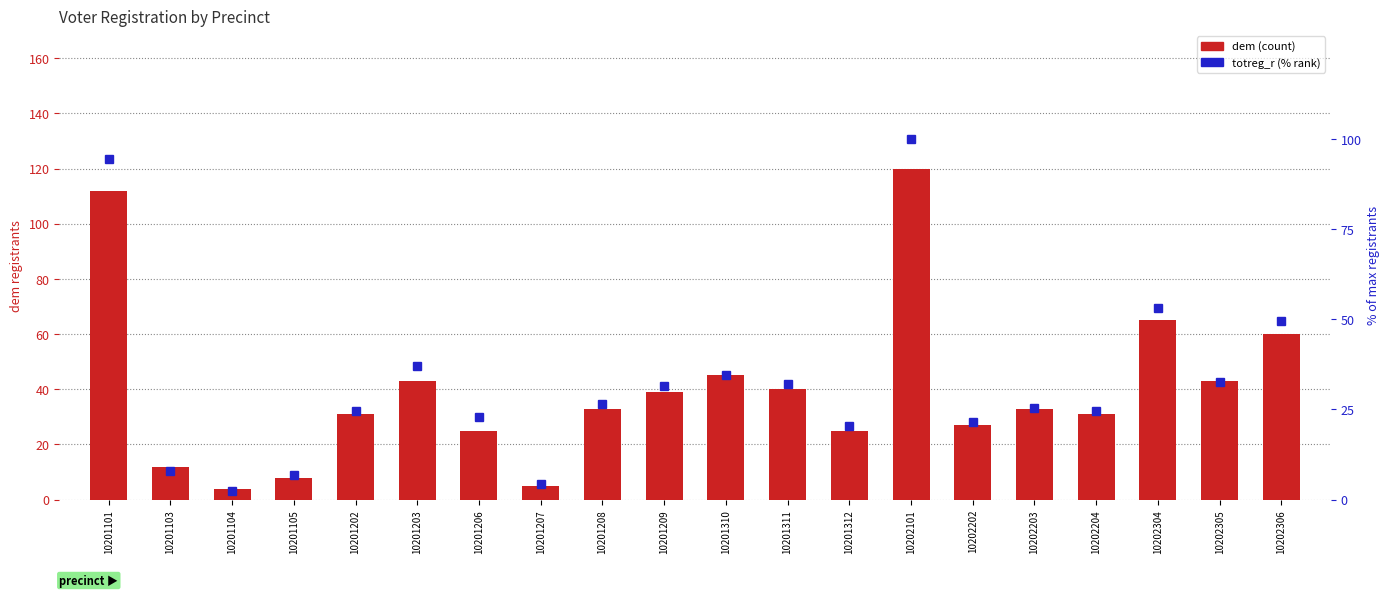

Where is dem nearest to the value 62?

10202306